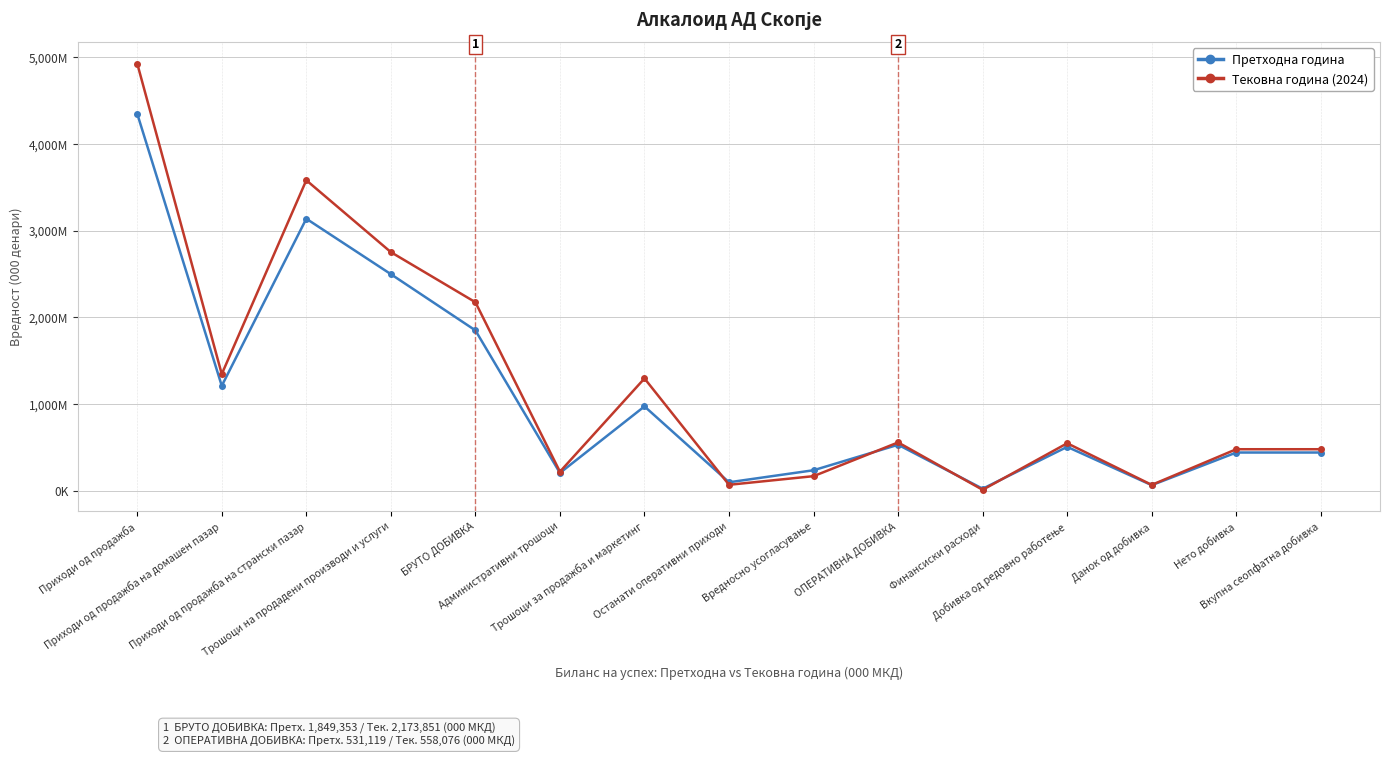

What are all the series names shown in the legend?

Претходна година, Тековна година (2024)